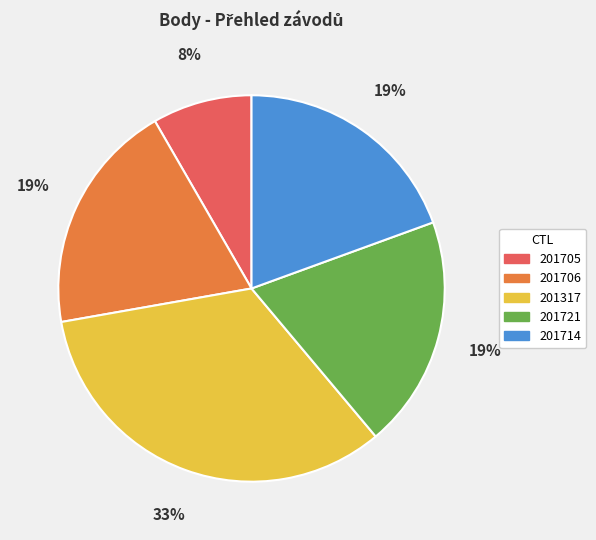

Does any single category account for the majority?

No